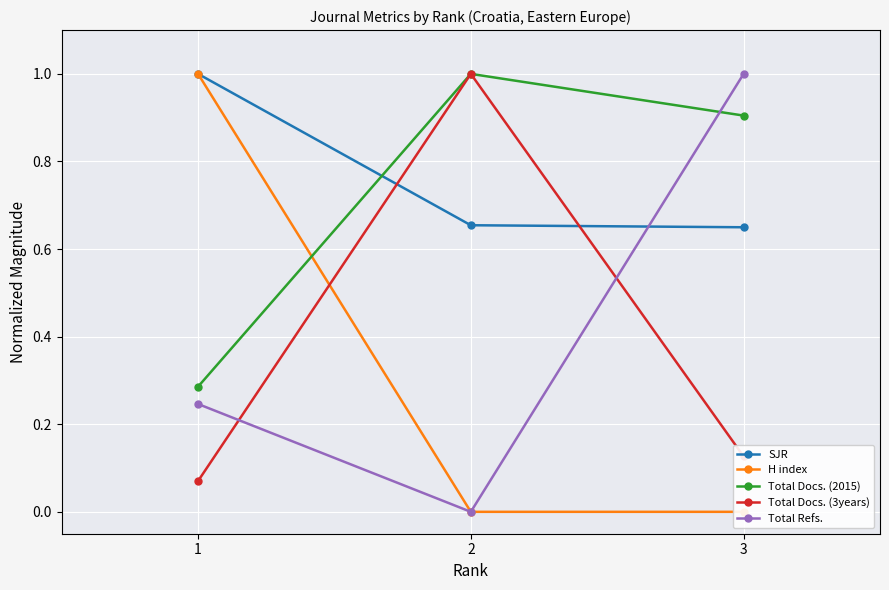

Which series changed the most between 1 and 2?

H index